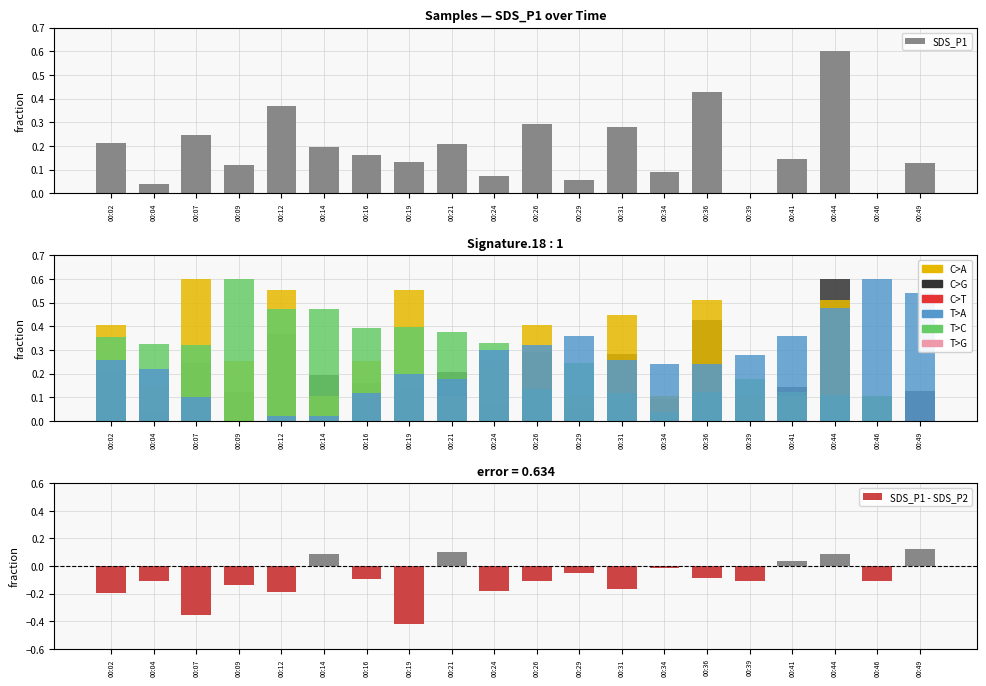

List the series in order of their peak value, lowest first.

SDS_P1 - SDS_P2, SDS_P1, SDS_P2, Humidity, Temp